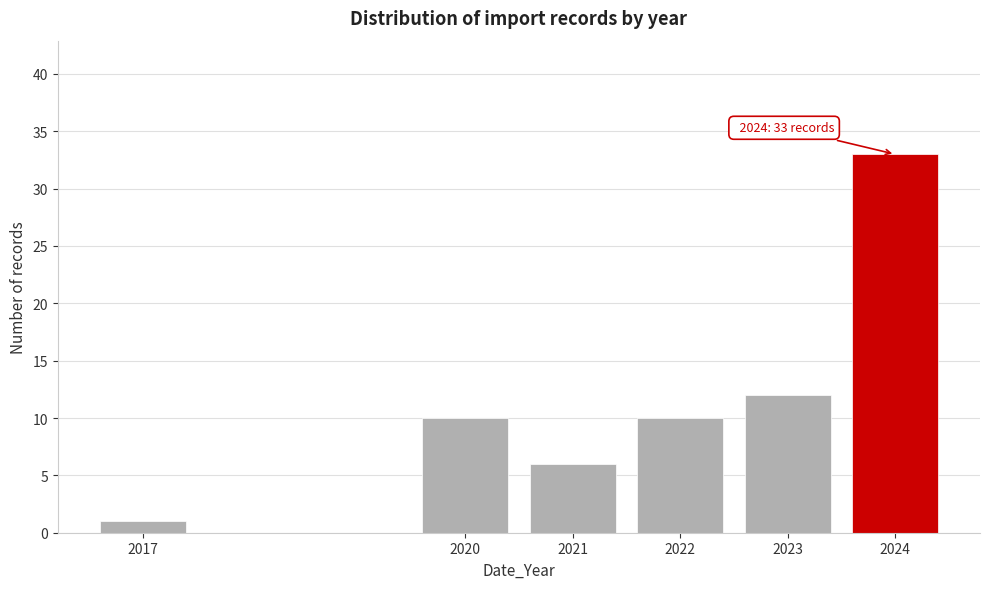

Reading left to right, list all the values displayed in this chart.

2017=1	2020=10	2021=6	2022=10	2023=12	2024=33